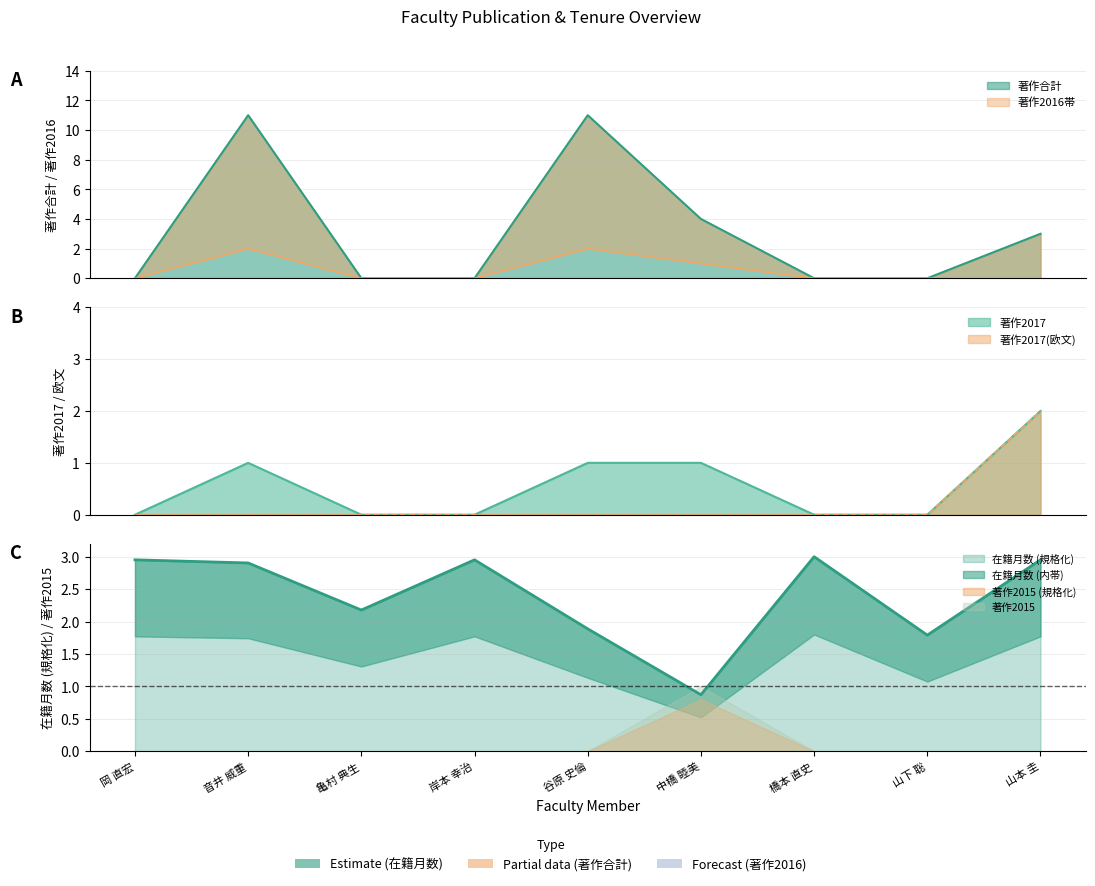

True or false: 著作2016 and 著作合計 cross at least once.

False